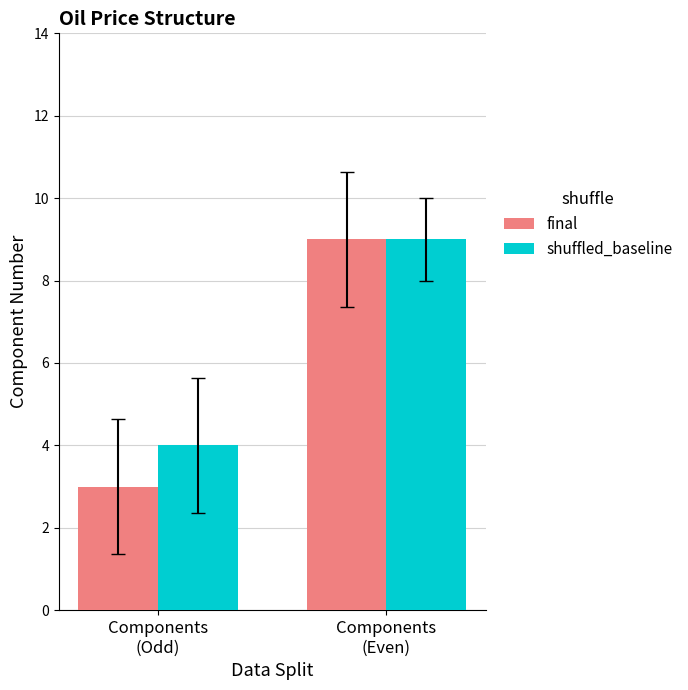

The value of final at Components
(Odd) is 4. True or false?

False